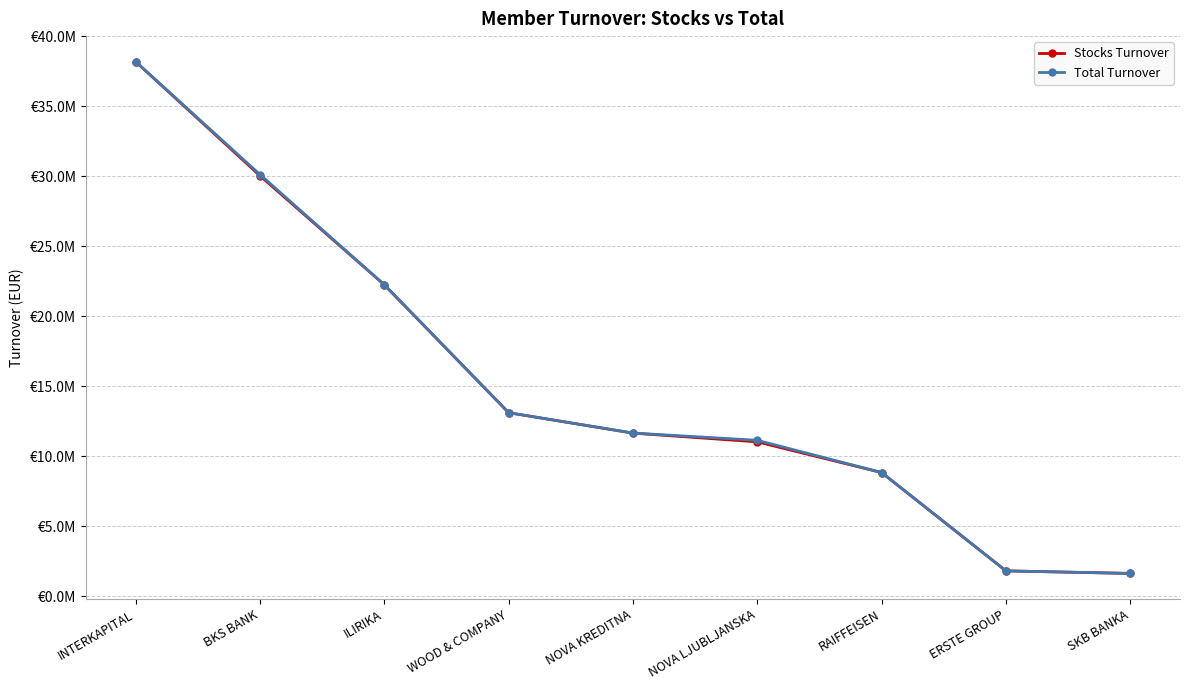

Does the chart have visible grid lines?

Yes